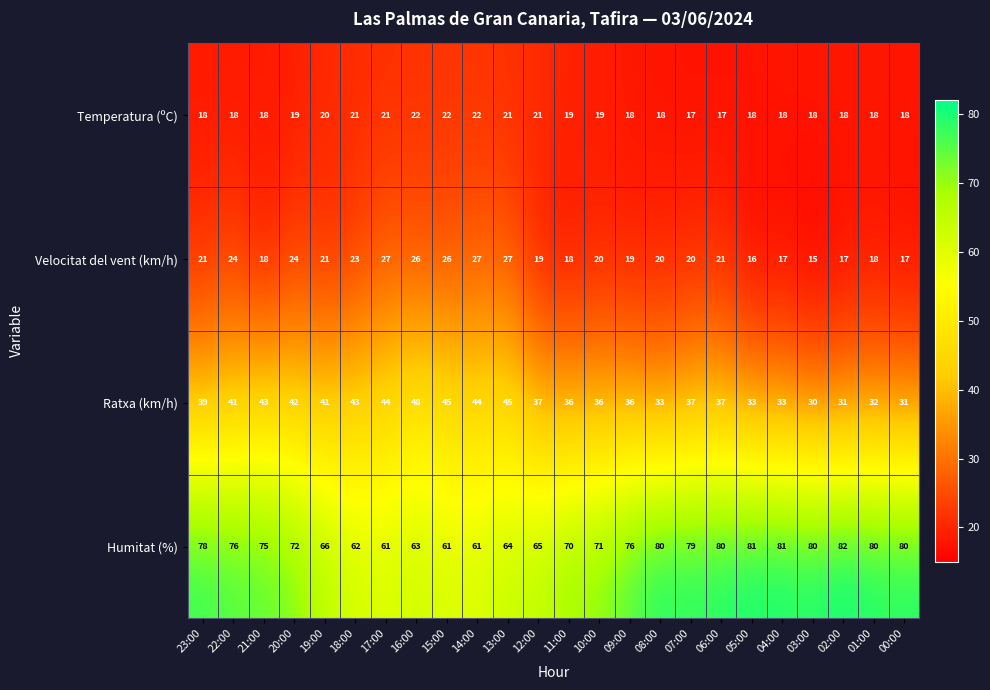

What value does the Velocitat del vent (km/h) series have at 20:00, to the nearest 5?

25